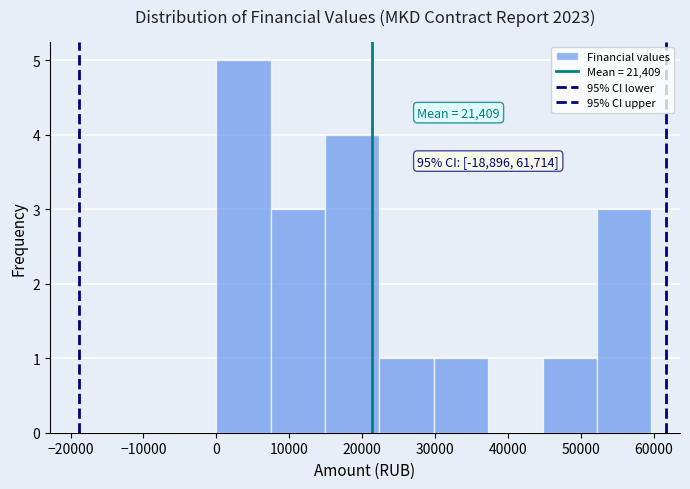

Which range on the x-axis has the tallest bar?

0 to 7000